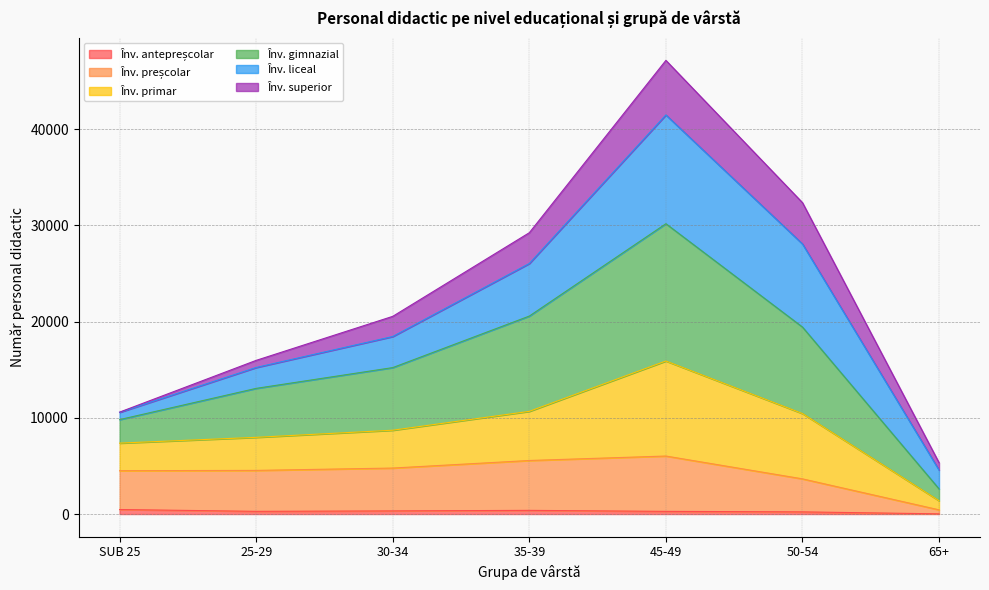

What is the label of the 5th point from the right?

30-34